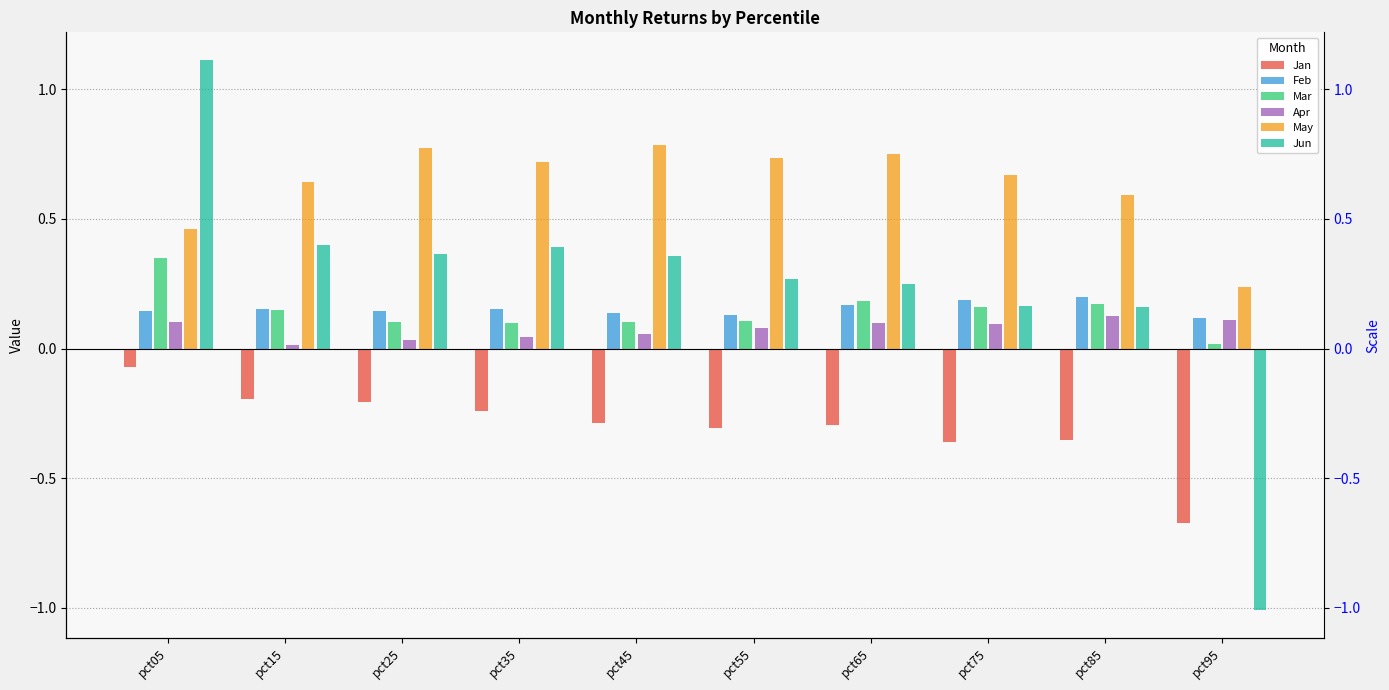

Which series has the largest total across all categories?

May